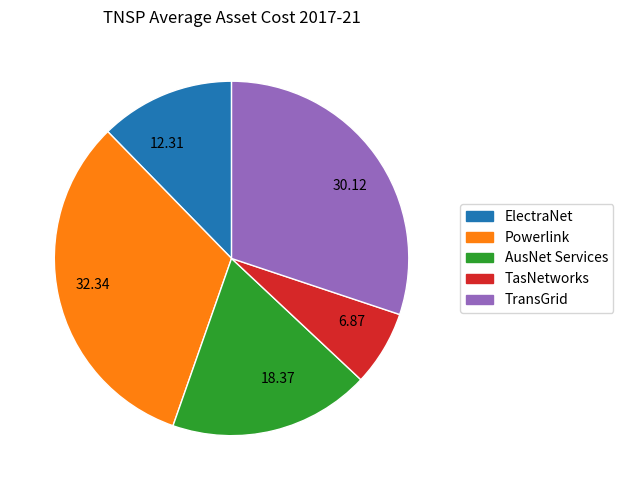

The ElectraNet slice represents 18% of the pie. True or false?

False